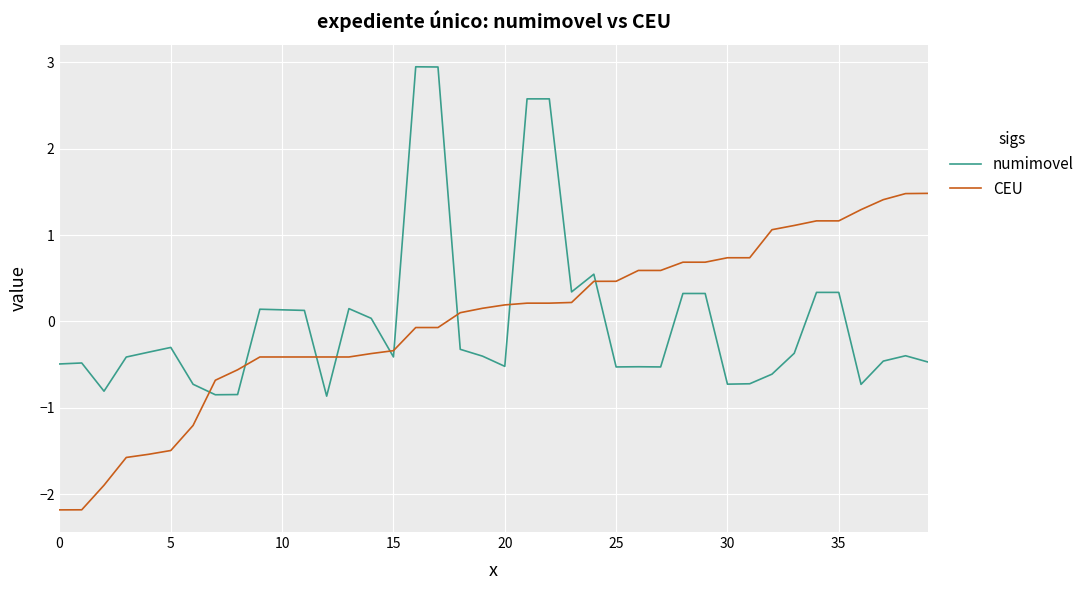

What is the maximum value shown in the chart?

2.9